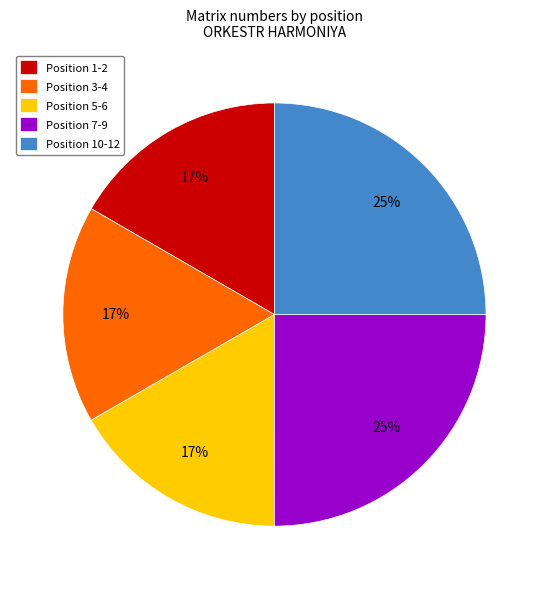

What percentage is the Position 7-9 slice, to the nearest percent?

25%